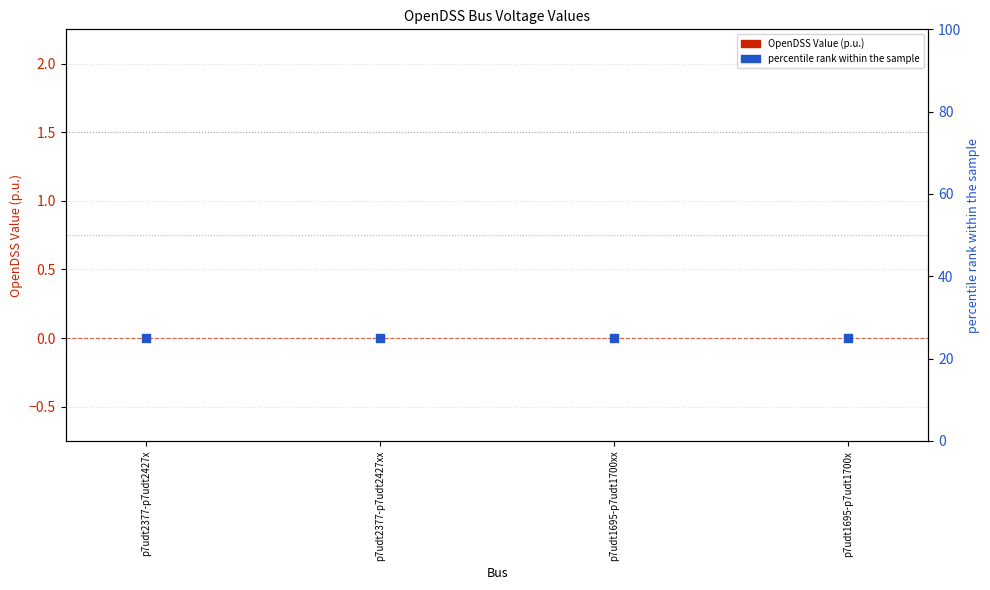

What is the total value across all series at p7udt2377-p7udt2427xx?

25